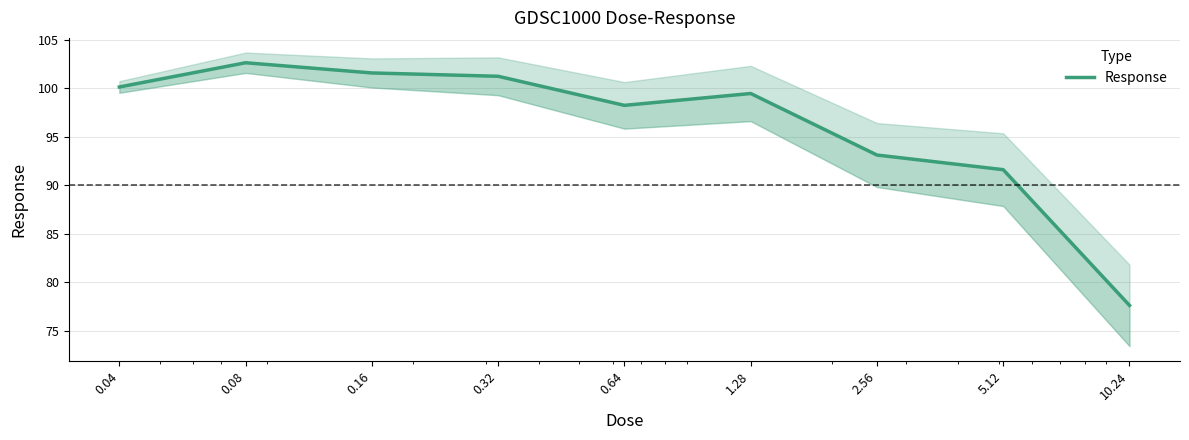

Which category has the lowest value across all series?

10.24